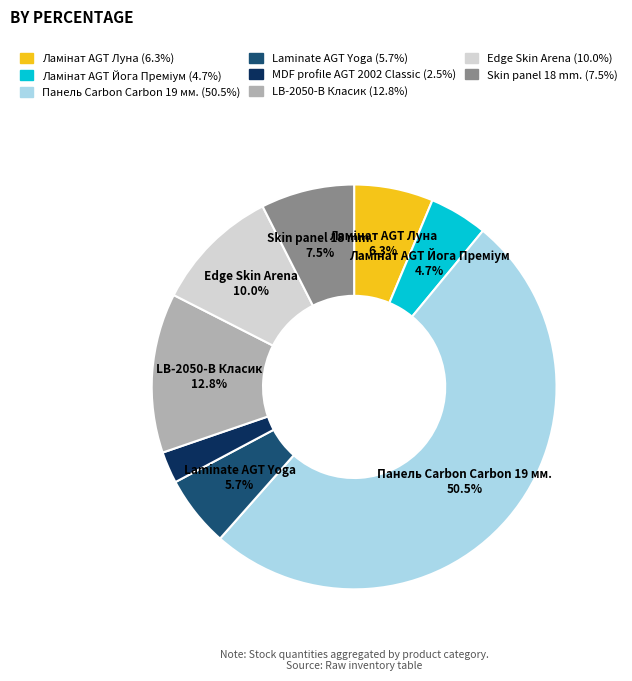

How many segments does this pie chart have?

8